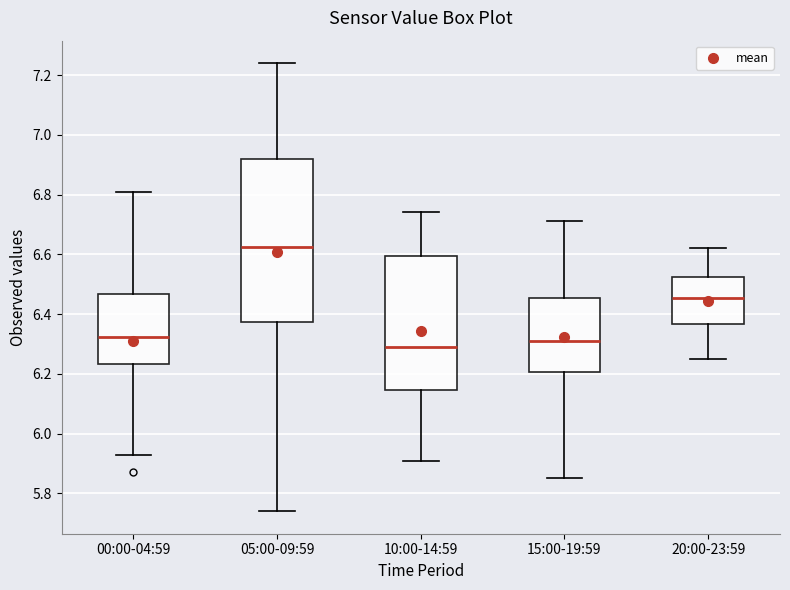

Reading left to right, transcribe this box plot: for each box, give where its median line is, the range the box spans, and where its two whiskers end, as read against the y-axis. The values are not printed on the chart, so give them approximately, as read against the axis.

00:00-04:59: median 6.32, box 6.24 to 6.46, whiskers 5.94 to 6.82
05:00-09:59: median 6.62, box 6.38 to 6.92, whiskers 5.74 to 7.24
10:00-14:59: median 6.30, box 6.14 to 6.60, whiskers 5.92 to 6.74
15:00-19:59: median 6.32, box 6.20 to 6.46, whiskers 5.86 to 6.72
20:00-23:59: median 6.46, box 6.36 to 6.52, whiskers 6.26 to 6.62